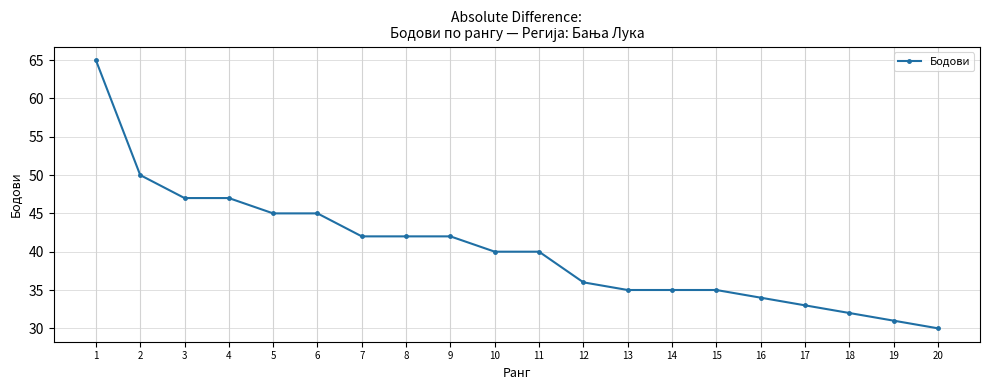

At which label does the data first exceed 40?

1